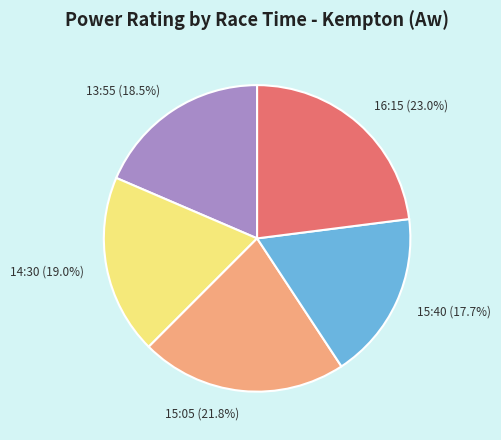

What is the ratio of the value at 15:05 to the value at 14:30?

1.1